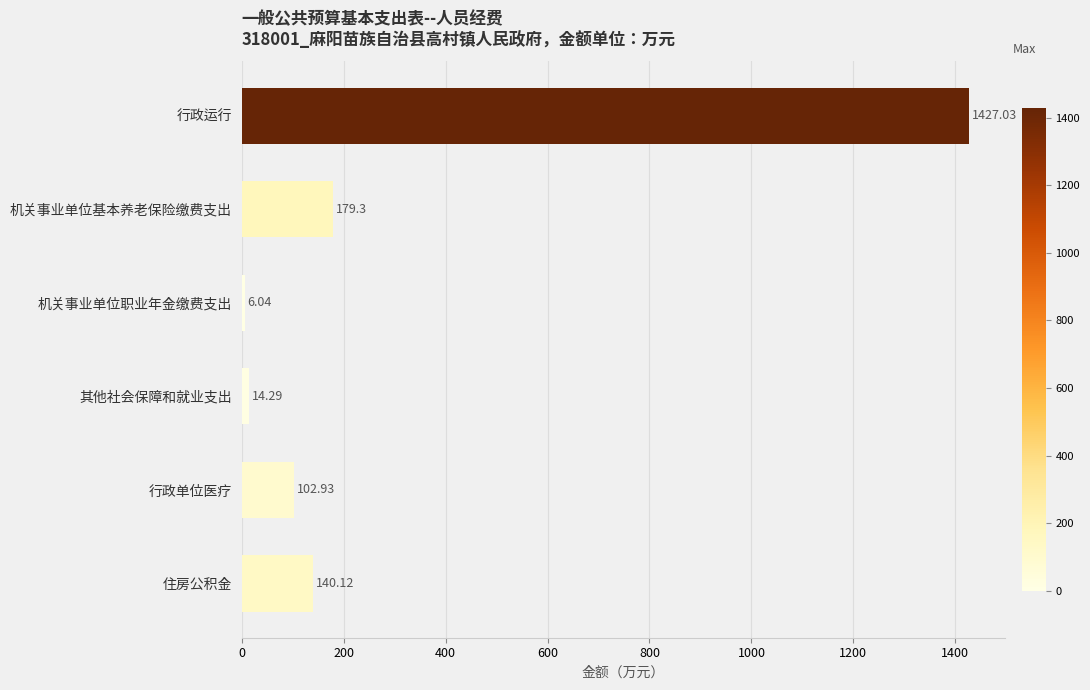

What is the sum of all values?

1869.7